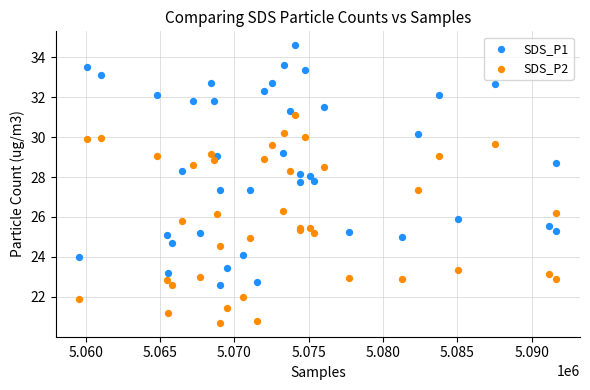

Which series has the widest spread of Y values?

SDS_P1